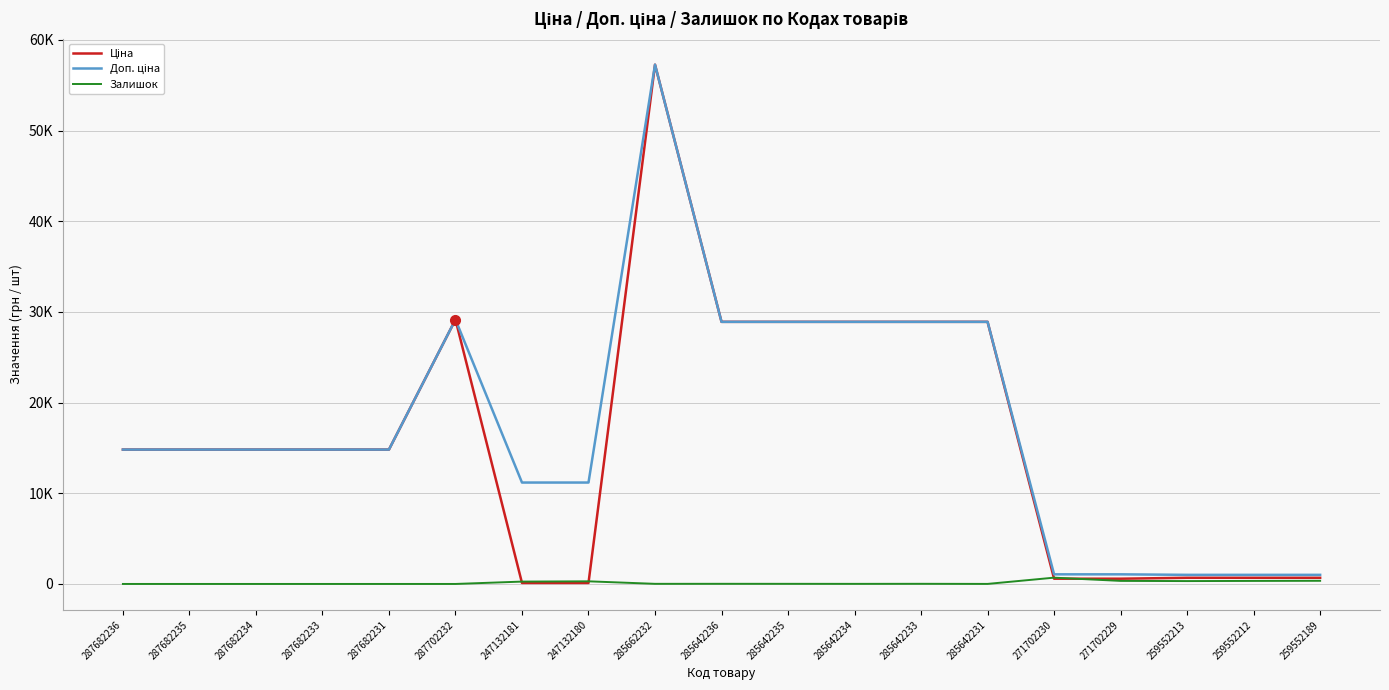

List the series in order of their peak value, highest first.

Ціна, Доп. ціна, Залишок